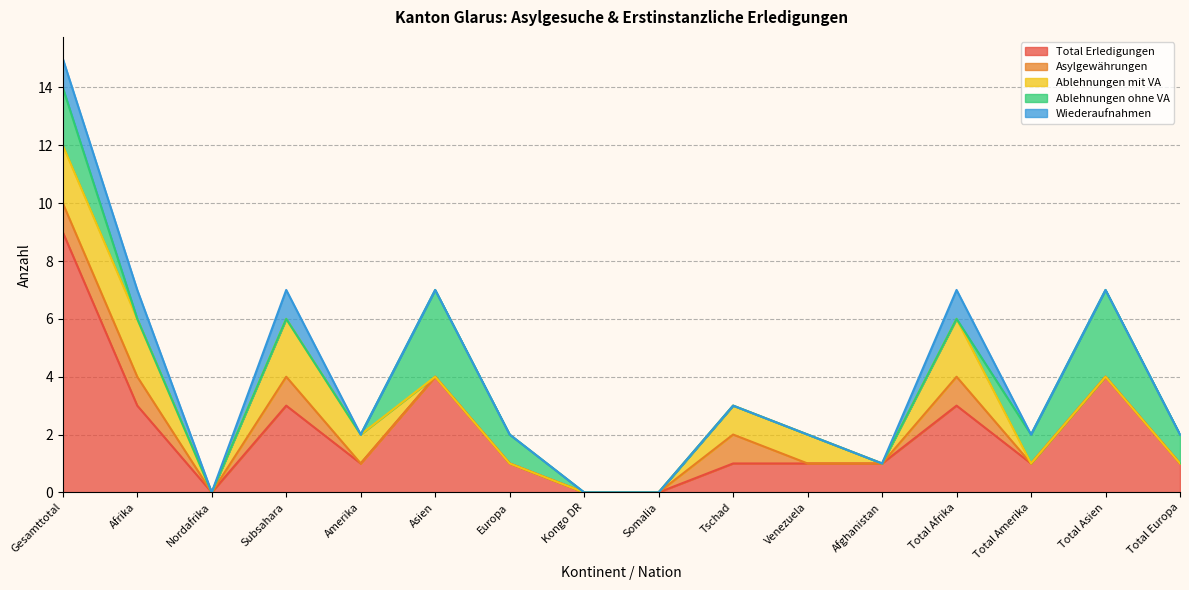

Is the value of Total Erledigungen at Asien greater than the value of Ablehnungen mit VA at Afghanistan?

Yes